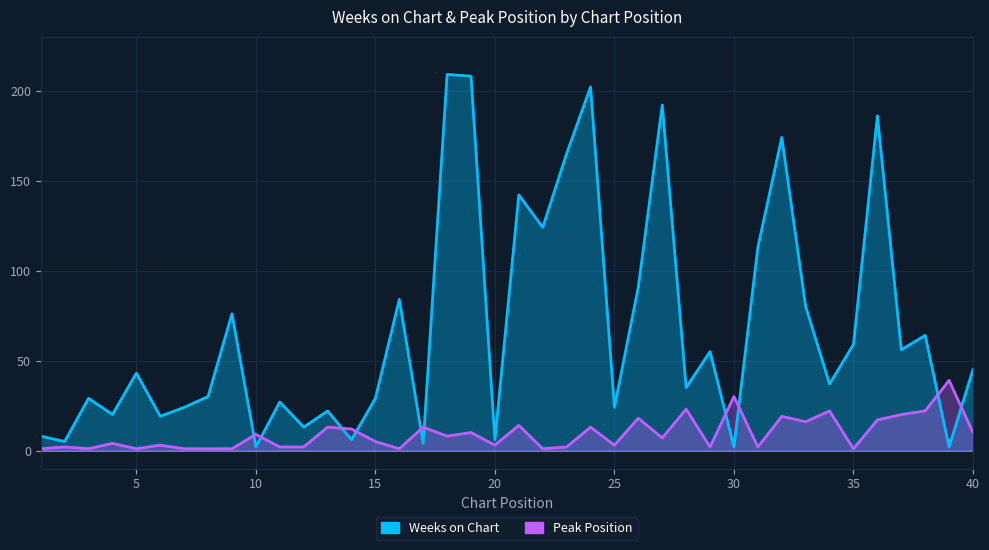

What is the value of the Weeks on Chart point at the 30th from the left?

2